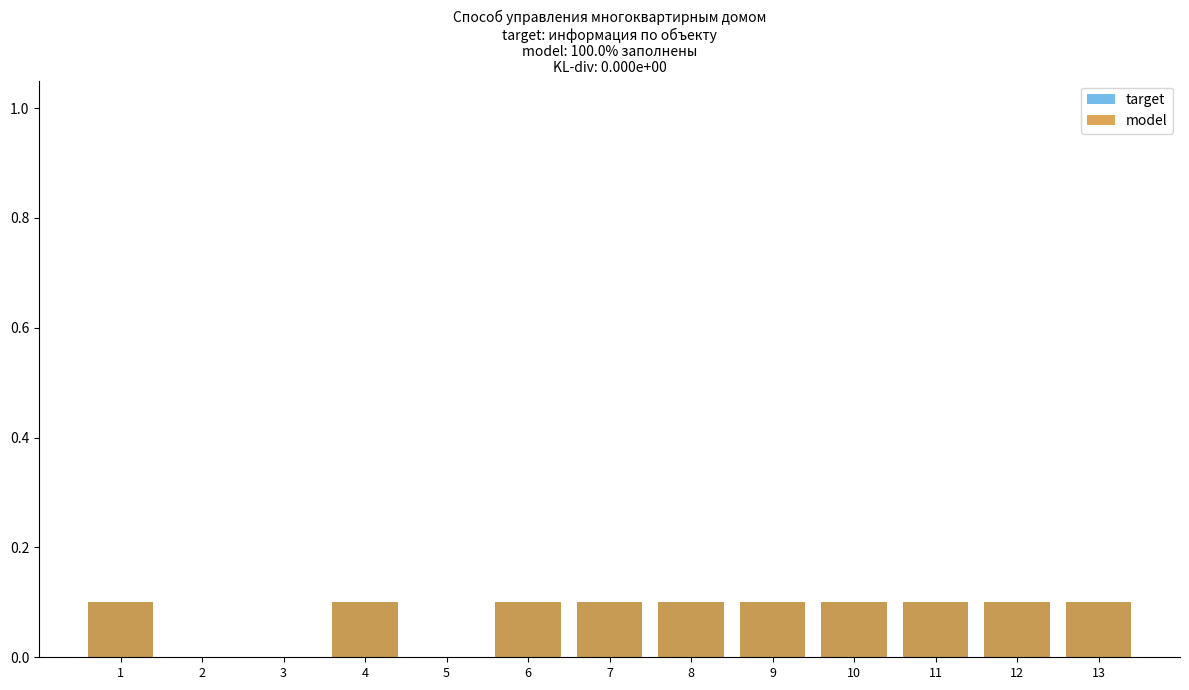

Between 7 and 4, which is larger?

7